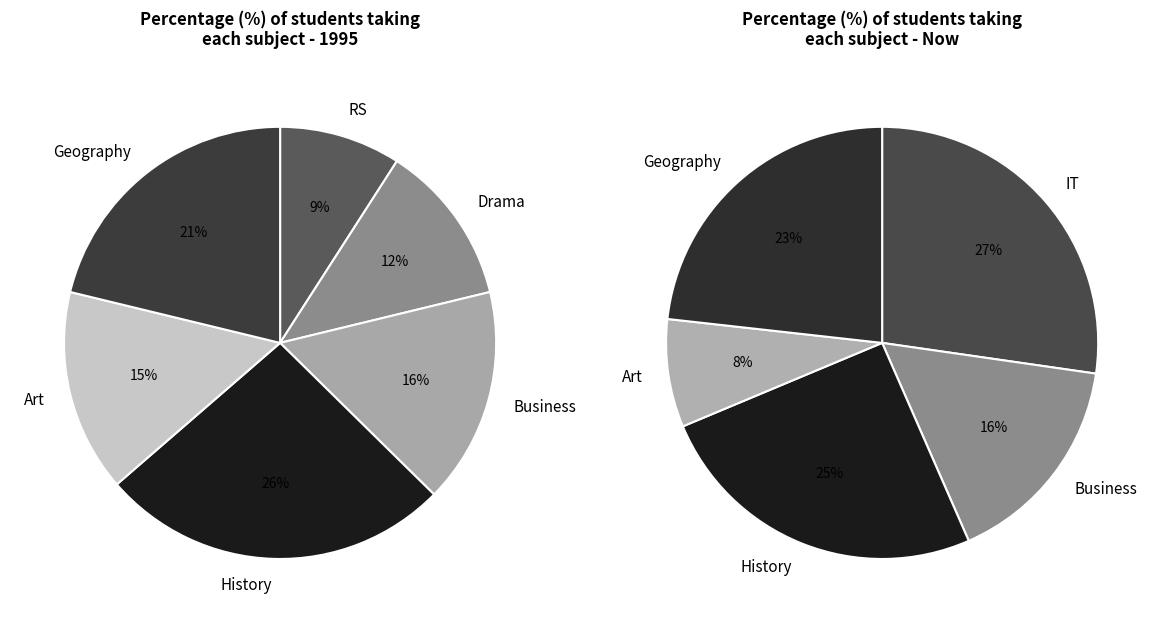

At 1, list the series in order from largest to smallest.

Now, 1995